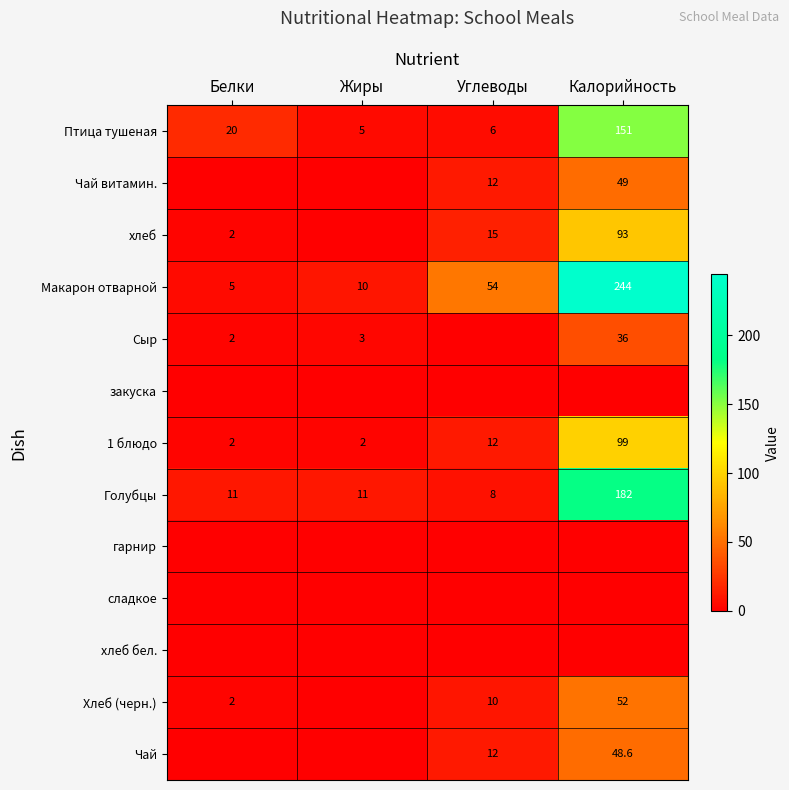

True or false: Птица тушеная has a value of 5.0 at Жиры.

True